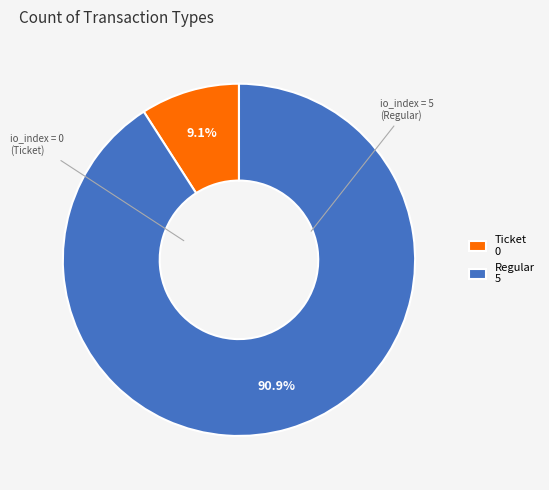

To the nearest percent, what is the combined percentage of Ticket and Regular?

100%